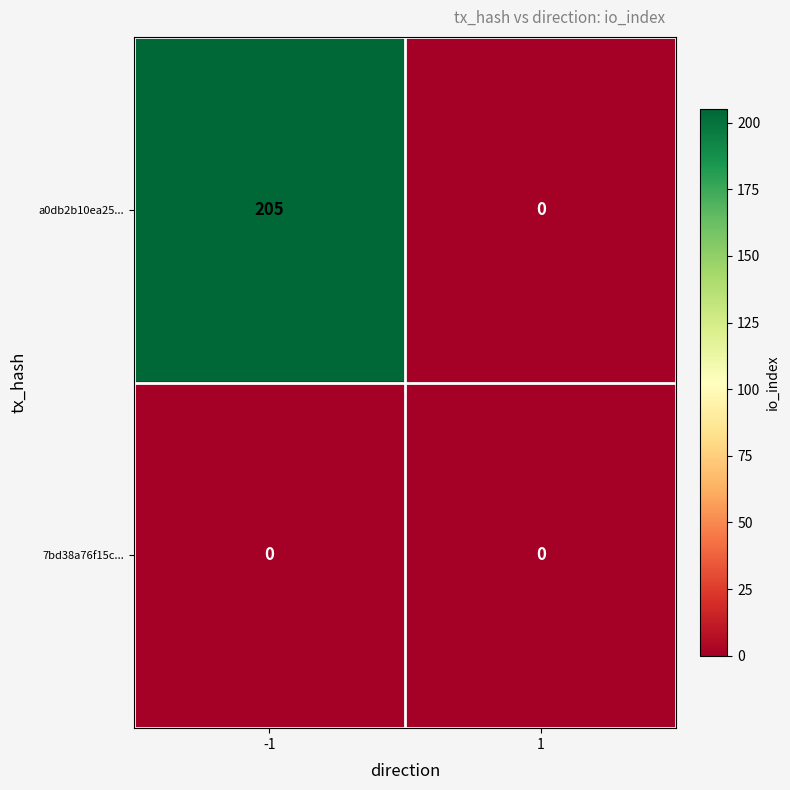

Rank the series at -1 from lowest to highest value.

7bd38a76f15c..., a0db2b10ea25...